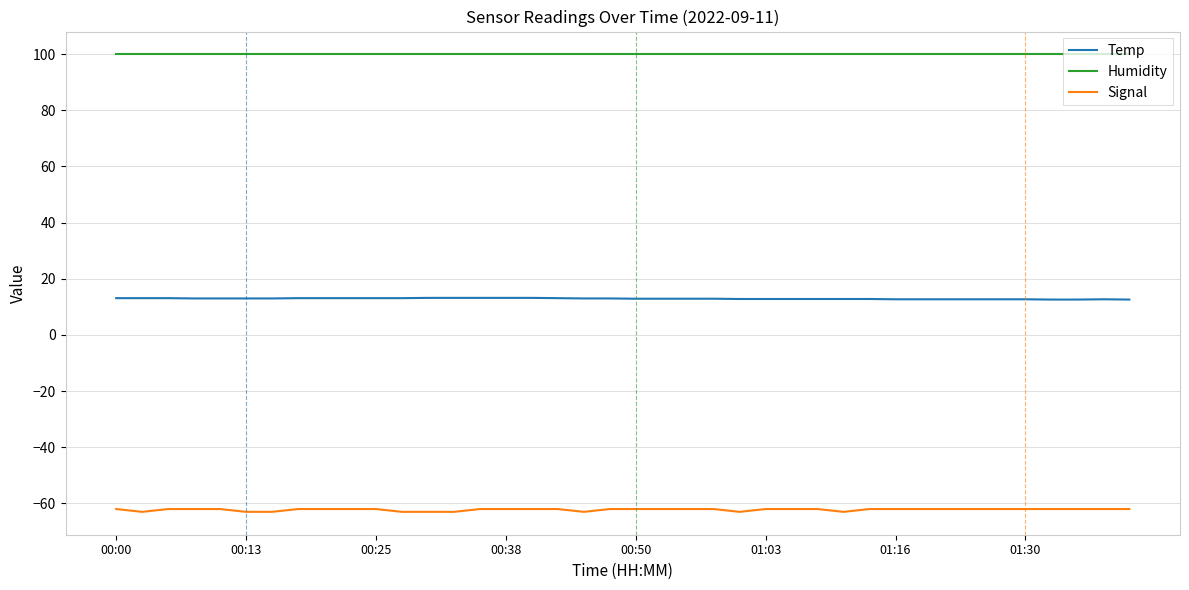

True or false: Signal and Humidity cross at least once.

False